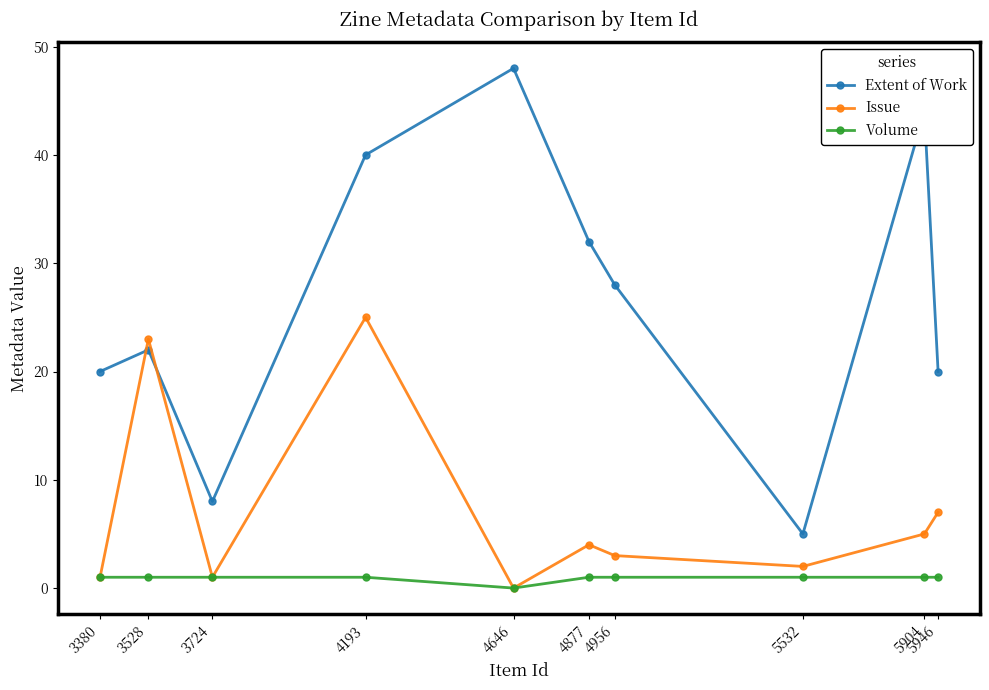

Which label corresponds to the largest value in the chart?

4646